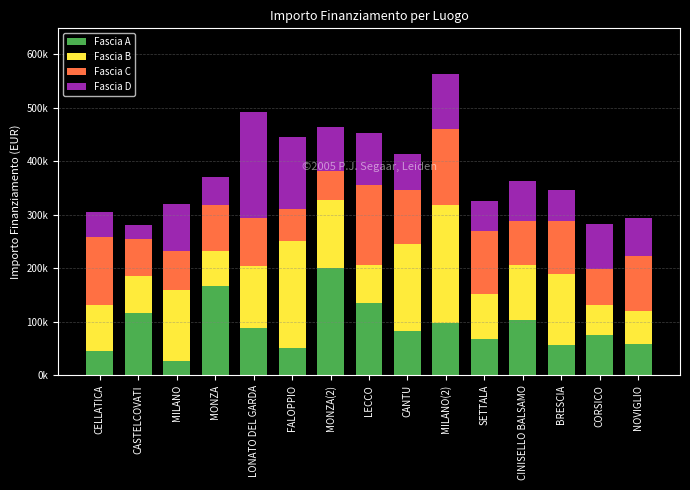

What are all the series names shown in the legend?

Fascia A, Fascia B, Fascia C, Fascia D